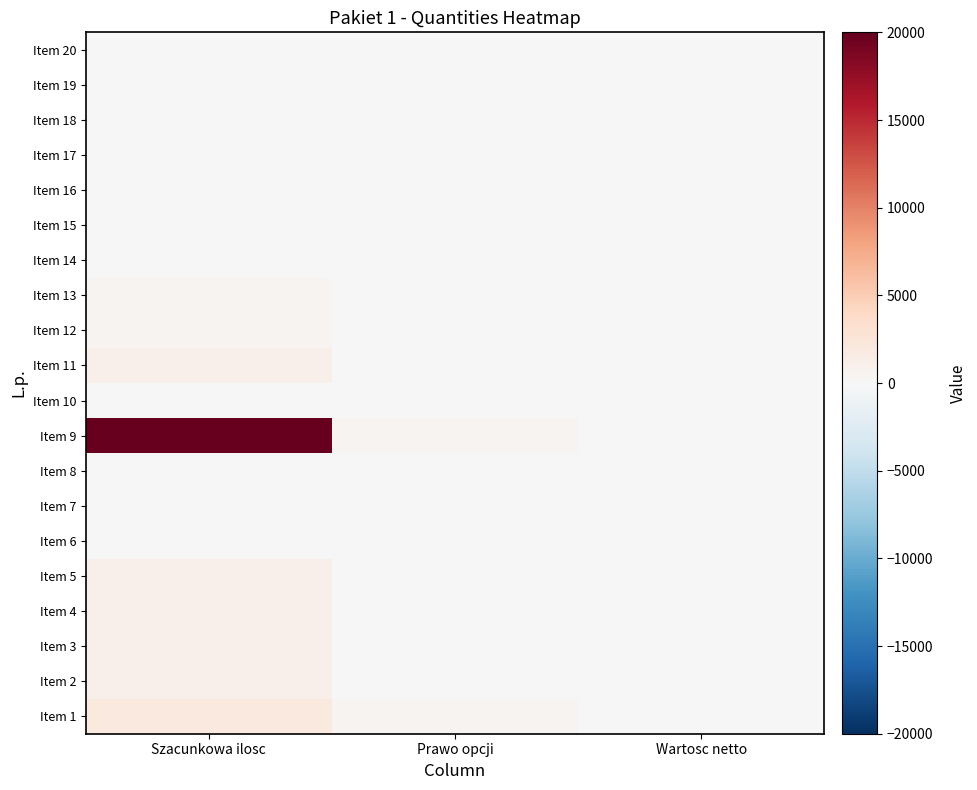

Which series has the largest total across all categories?

Item 9